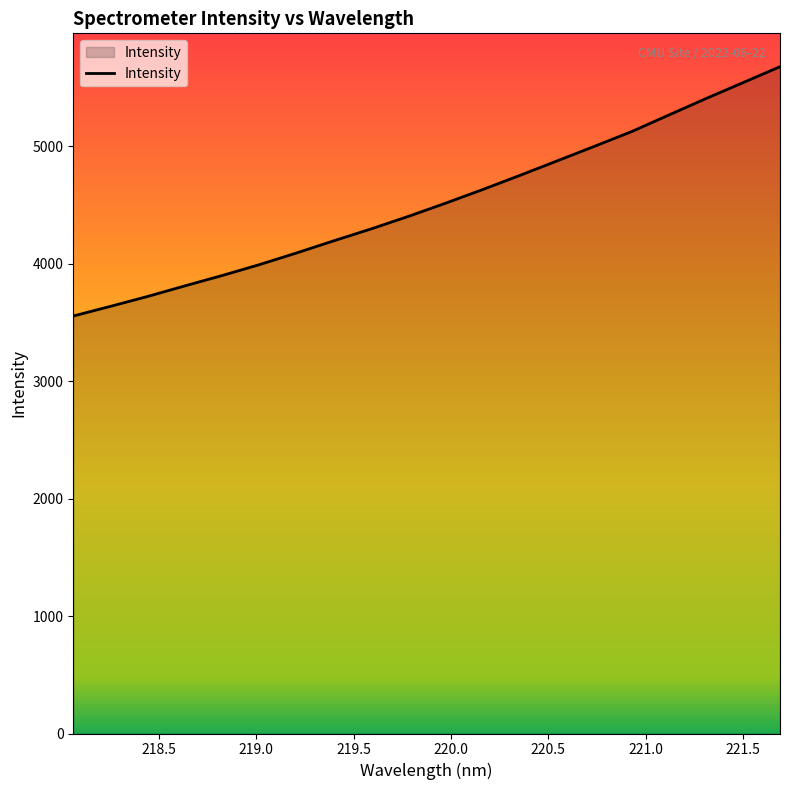

What is the smallest value displayed?

3553.9